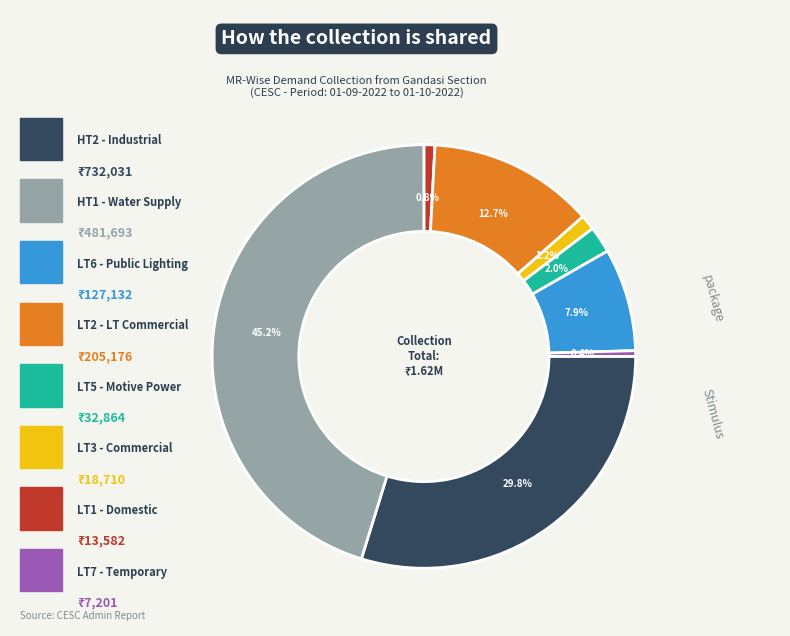

Is there any slice that represents more than half of the pie?

No